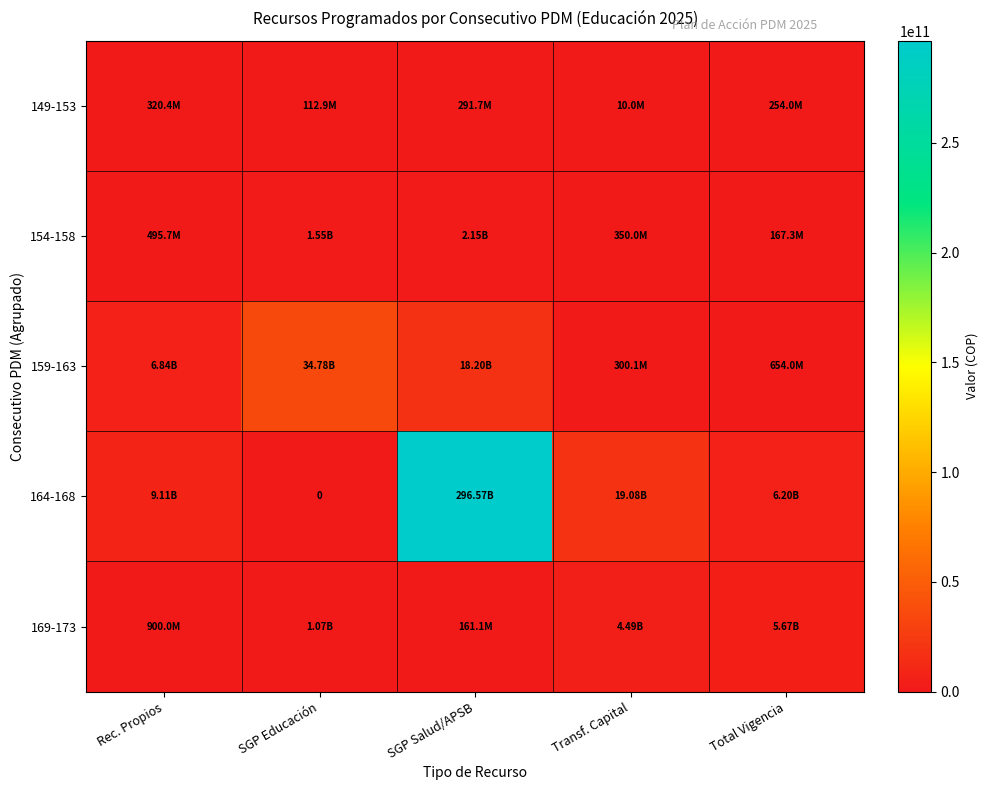

At which label is 154-158 closest to 1160220467?

SGP Educación